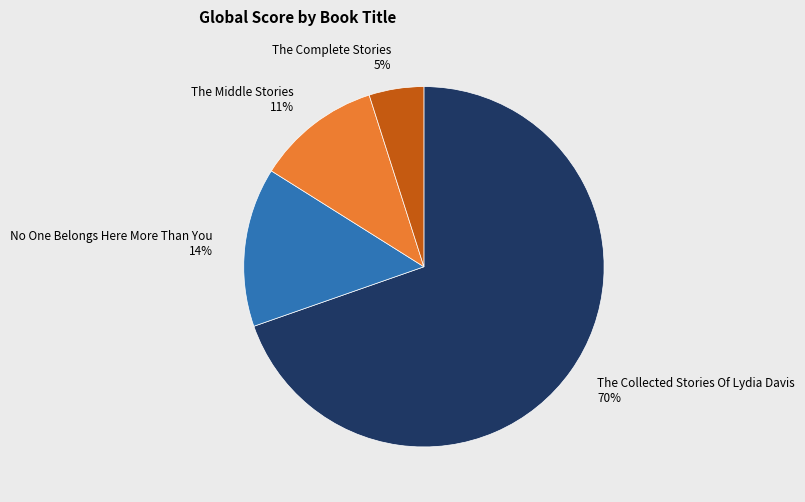

What is the smallest slice in the pie chart?

The Complete Stories